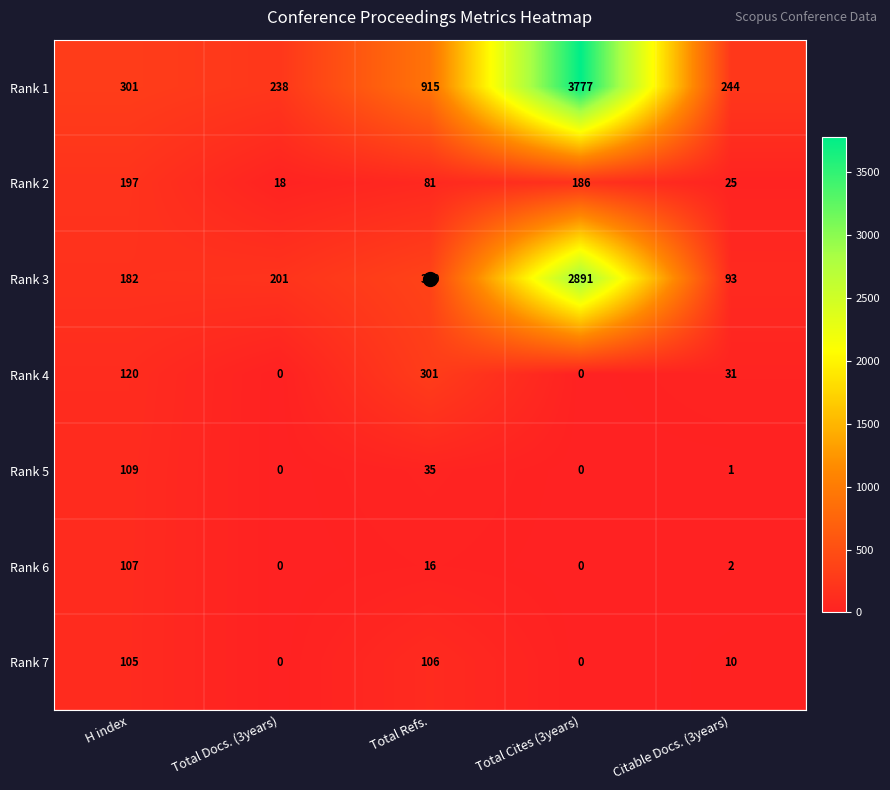

How many categories are shown in the chart?

5